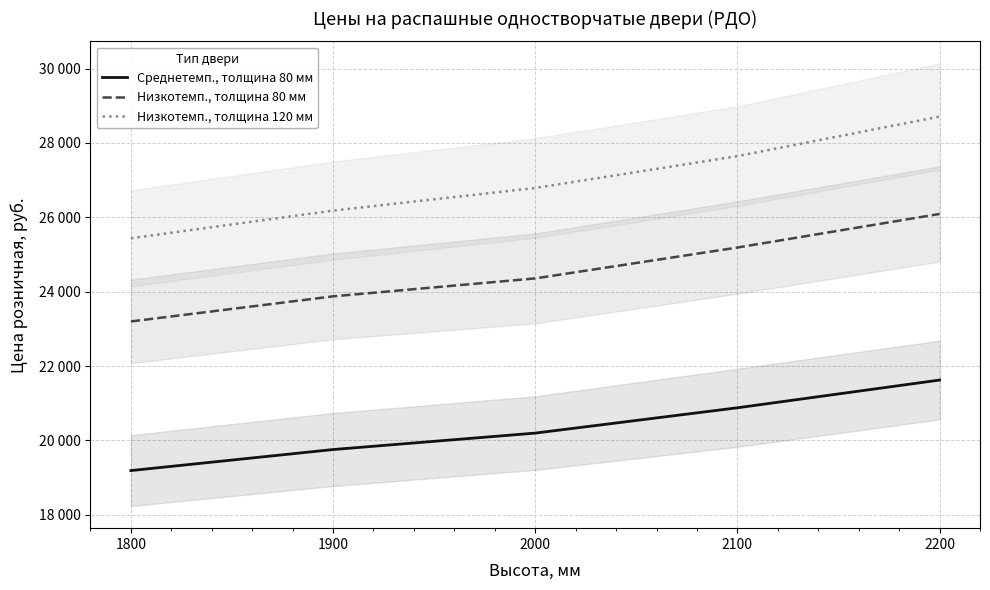

What is the spread (max minus min) of values at 2200?

7087.8